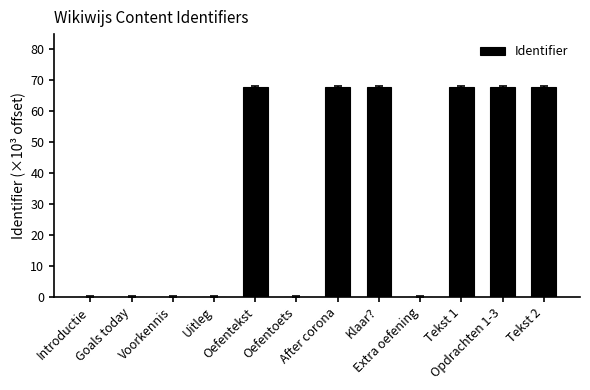

What is the greatest value displayed?

67.8